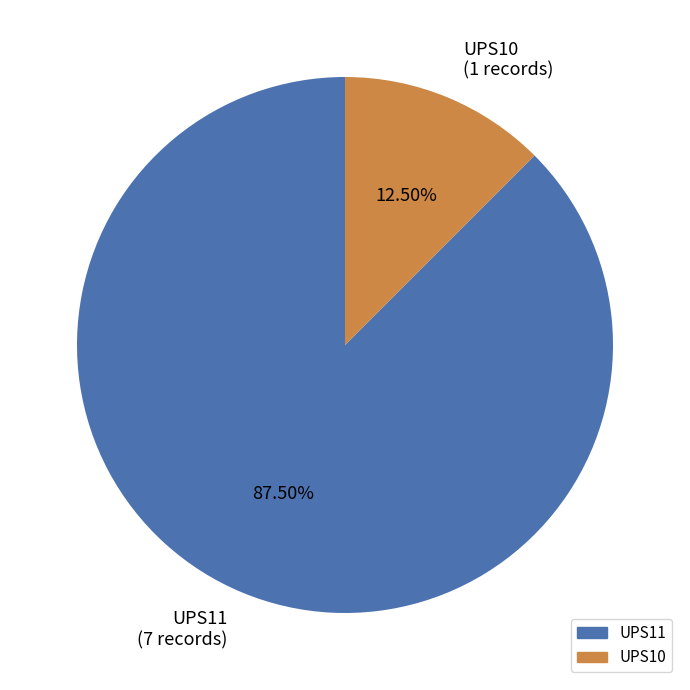

Approximately how many times larger is the value at UPS11 (7 records) compared to UPS10 (1 records)?

7.0